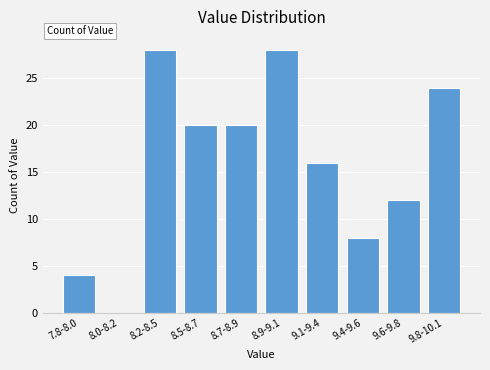

Reading right to left, extract all data points from this chart.

9.8-10.1=24	9.6-9.8=12	9.4-9.6=8	9.1-9.4=16	8.9-9.1=28	8.7-8.9=20	8.5-8.7=20	8.2-8.5=28	8.0-8.2=0	7.8-8.0=4